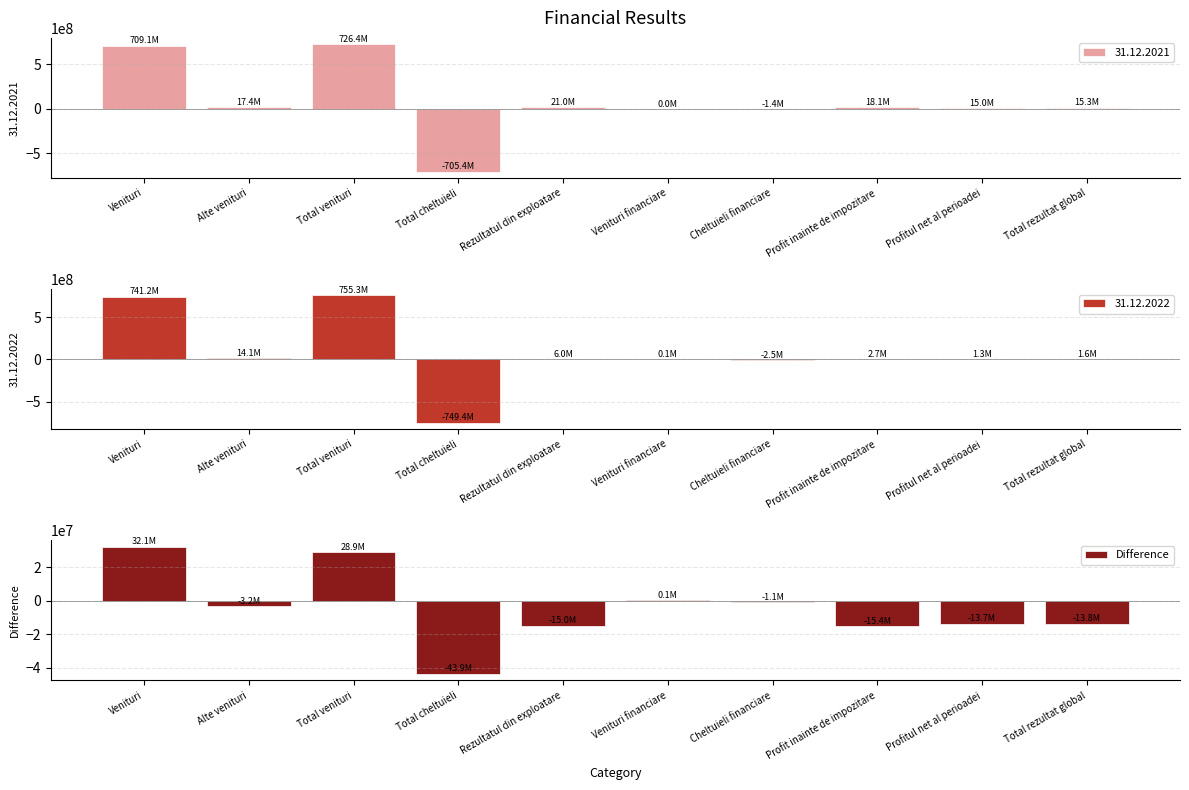

What is the value of the 4th bar from the left?

-43928959.6